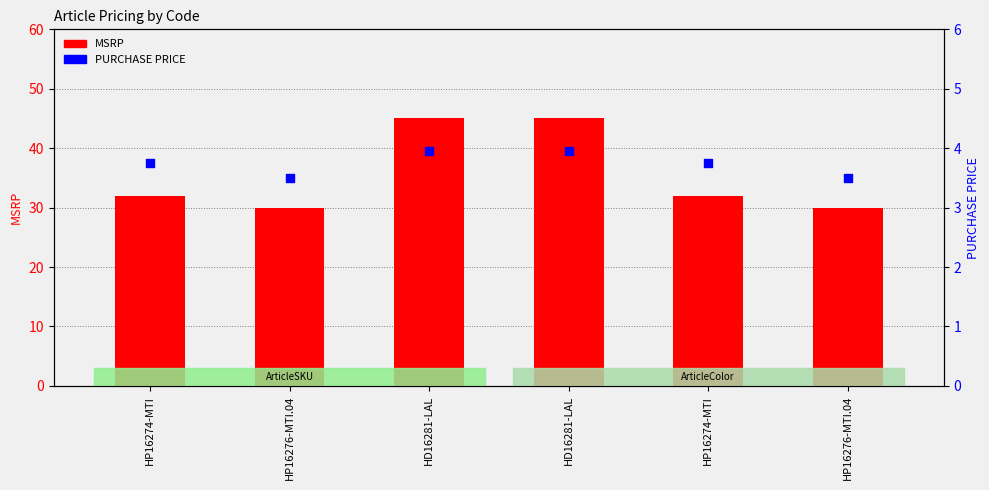

Which series contains the lowest Y value?

PURCHASE PRICE